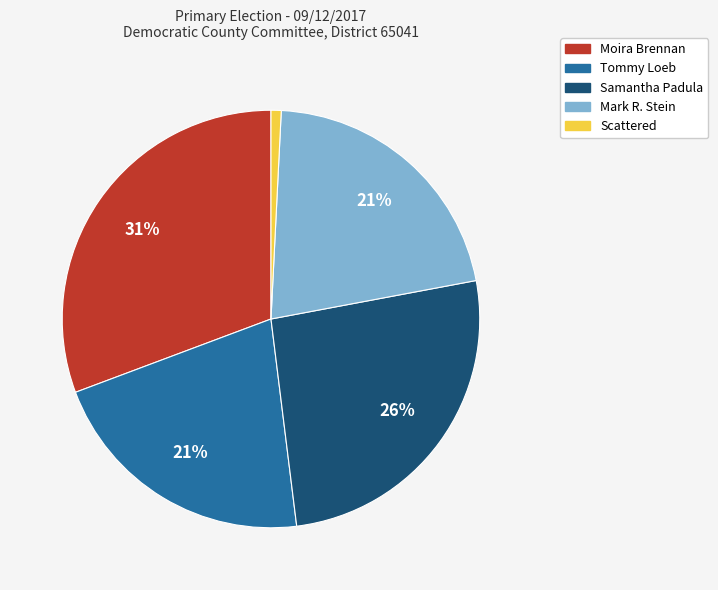

What is the ratio of the value at Tommy Loeb to the value at Mark R. Stein?

1.0